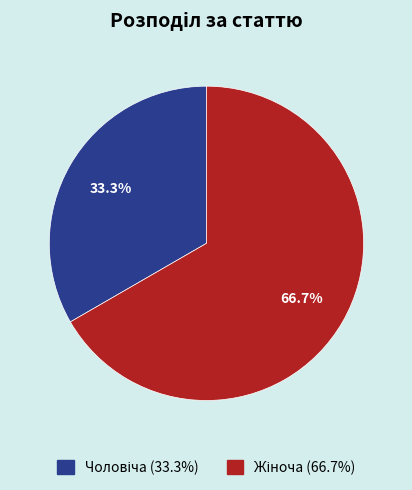

To the nearest percent, what is the average slice percentage?

50%